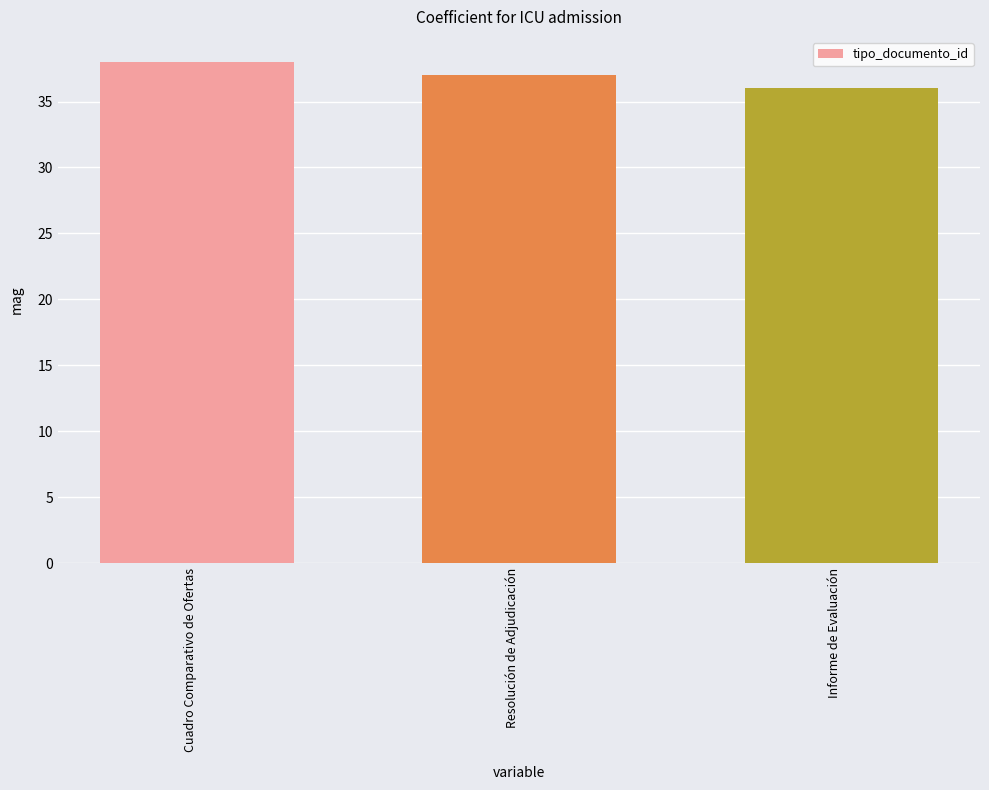

Where does the data first go above 37?

Cuadro Comparativo de Ofertas